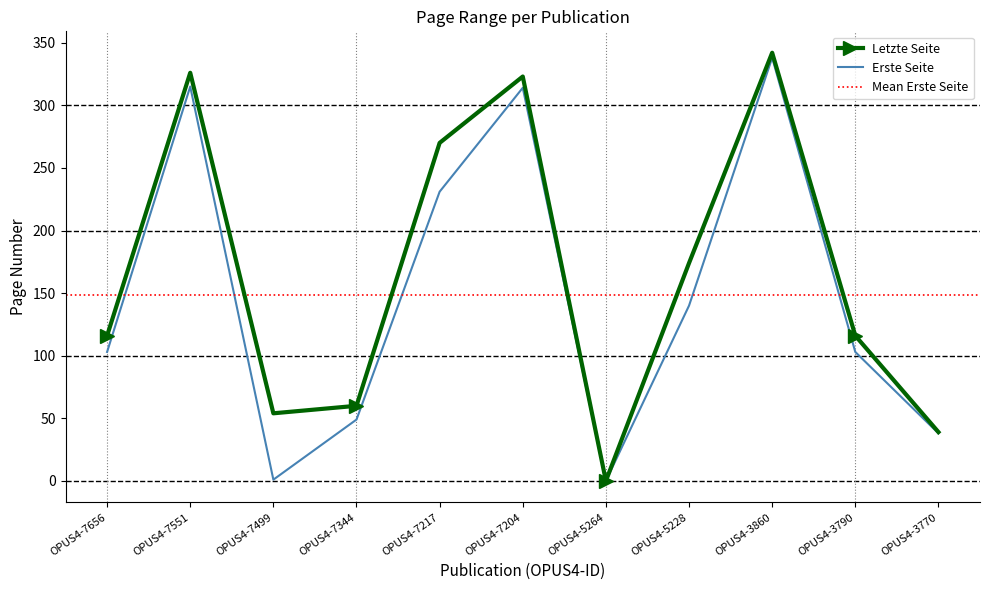

True or false: Letzte Seite has a value of 298 at OPUS4-5228.

False